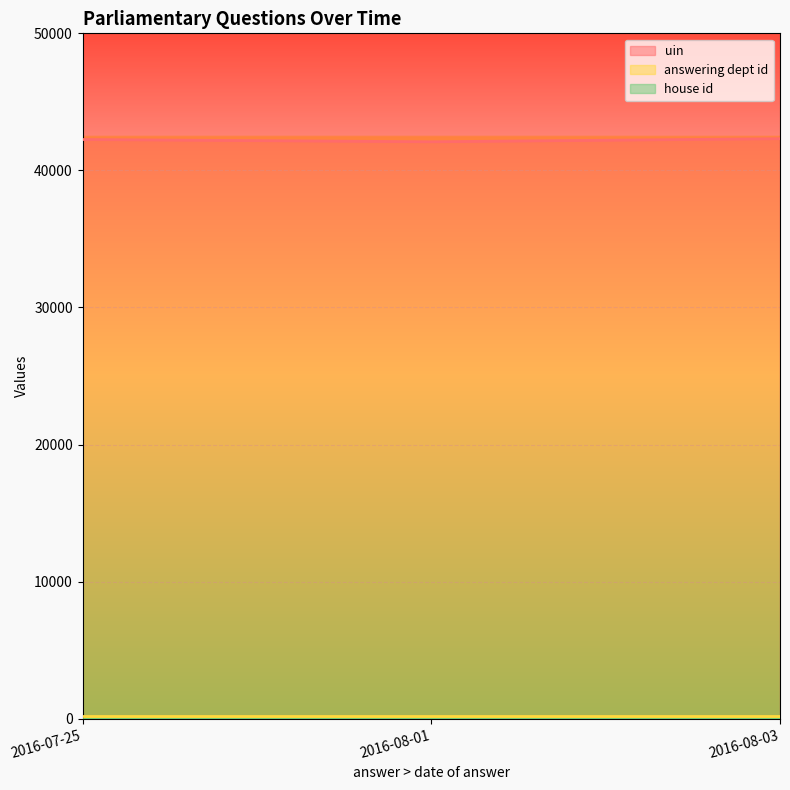

What is the difference between the highest and lowest values at 2016-08-01?

42088